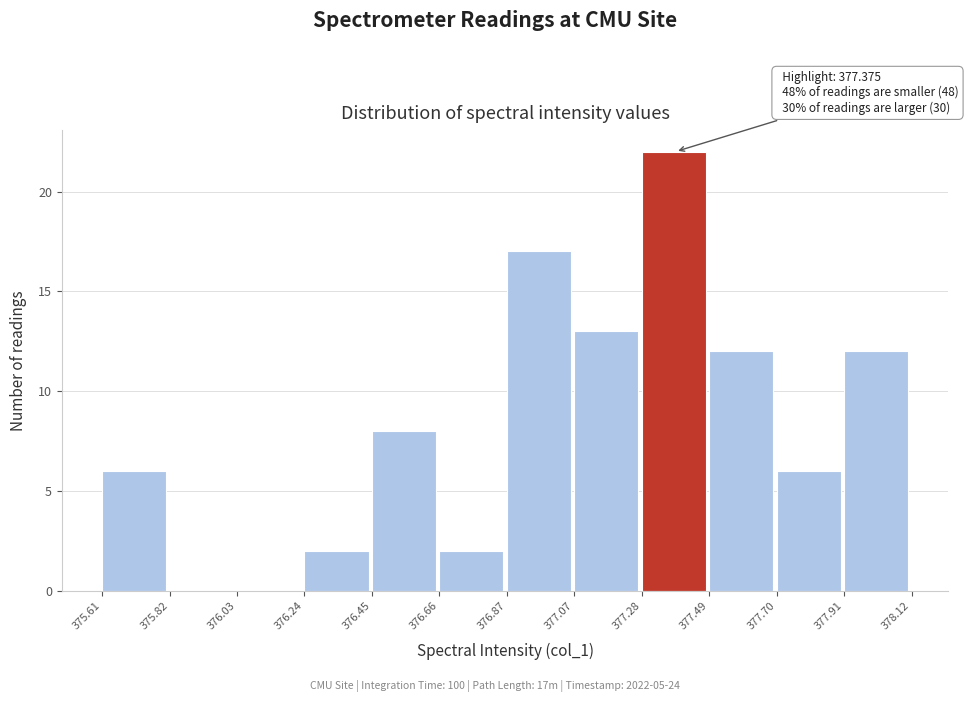

Which range on the x-axis has the tallest bar?

377.28 to 377.49